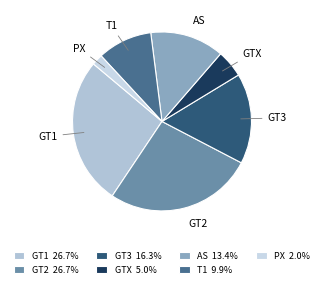

The GT2 slice represents 1% of the pie. True or false?

False